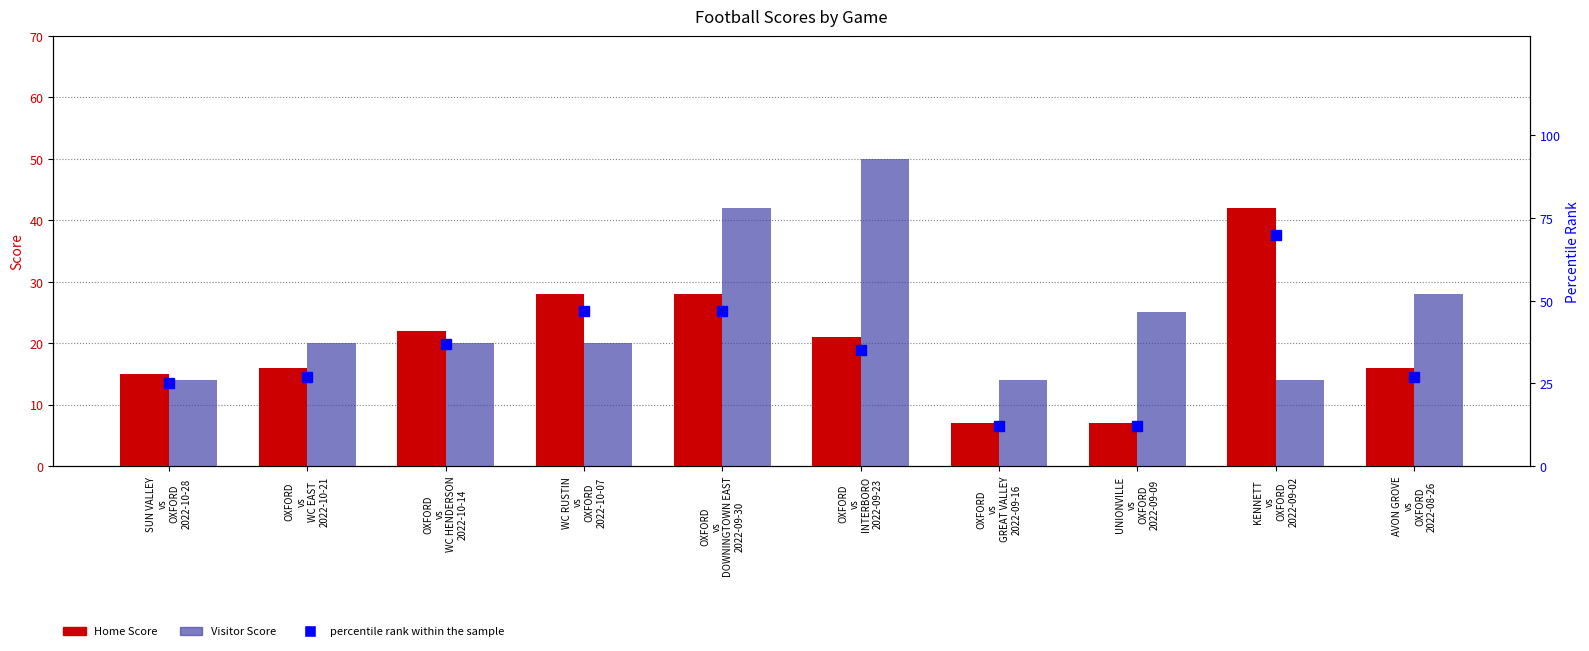

How many data points in Home Score are less than 21?

5